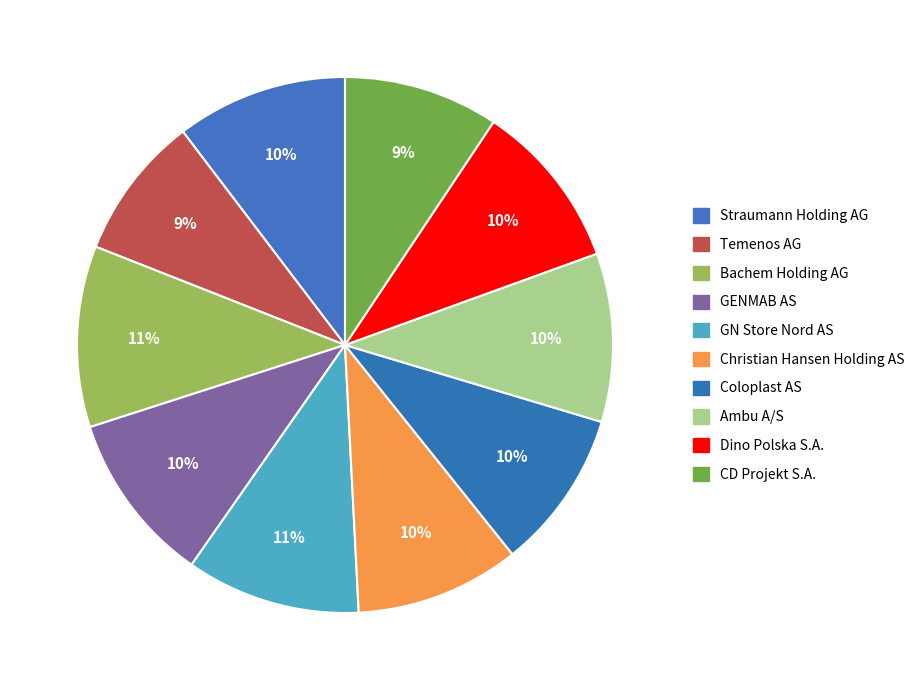

To the nearest percent, what is the combined percentage of Christian Hansen Holding AS and Straumann Holding AG?

20%